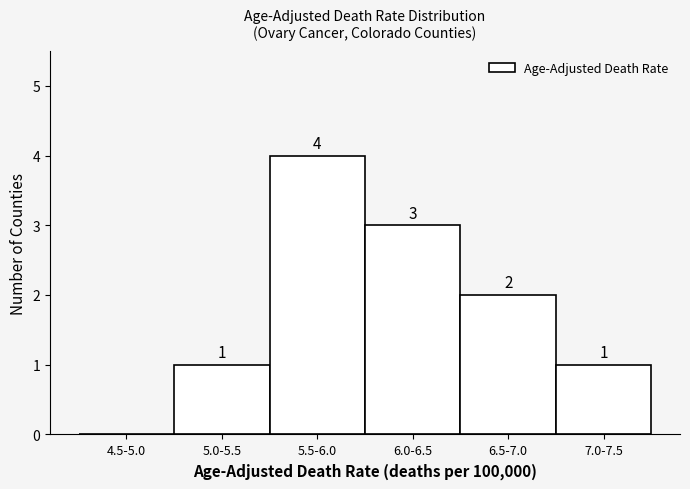

Reading right to left, what are all the values shown in this chart?

7.0-7.5=1	6.5-7.0=2	6.0-6.5=3	5.5-6.0=4	5.0-5.5=1	4.5-5.0=0